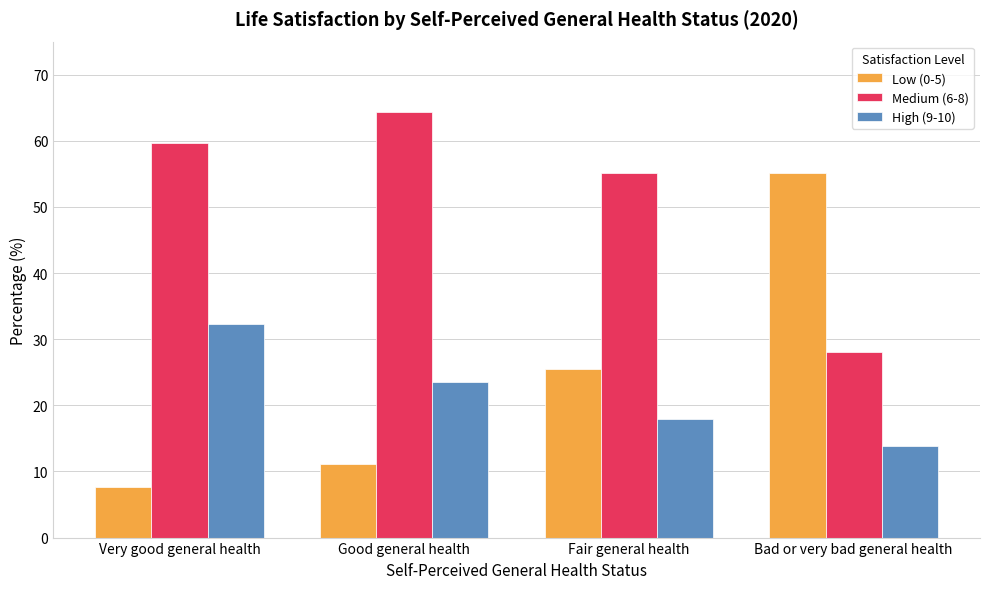

Read the Medium (6-8) value at Good general health.

64.4